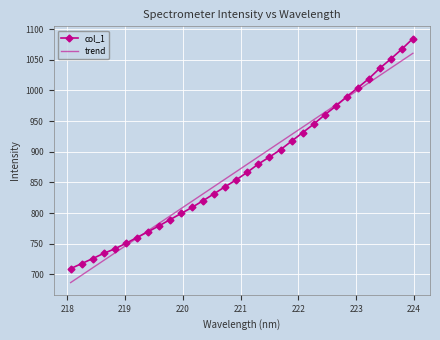

Rank the series by their maximum value, from lowest to highest.

trend, col_1